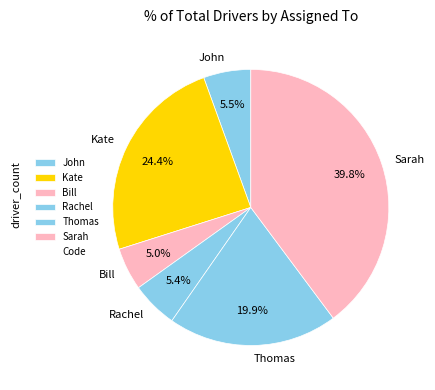

Which category has the biggest portion of the pie?

Sarah